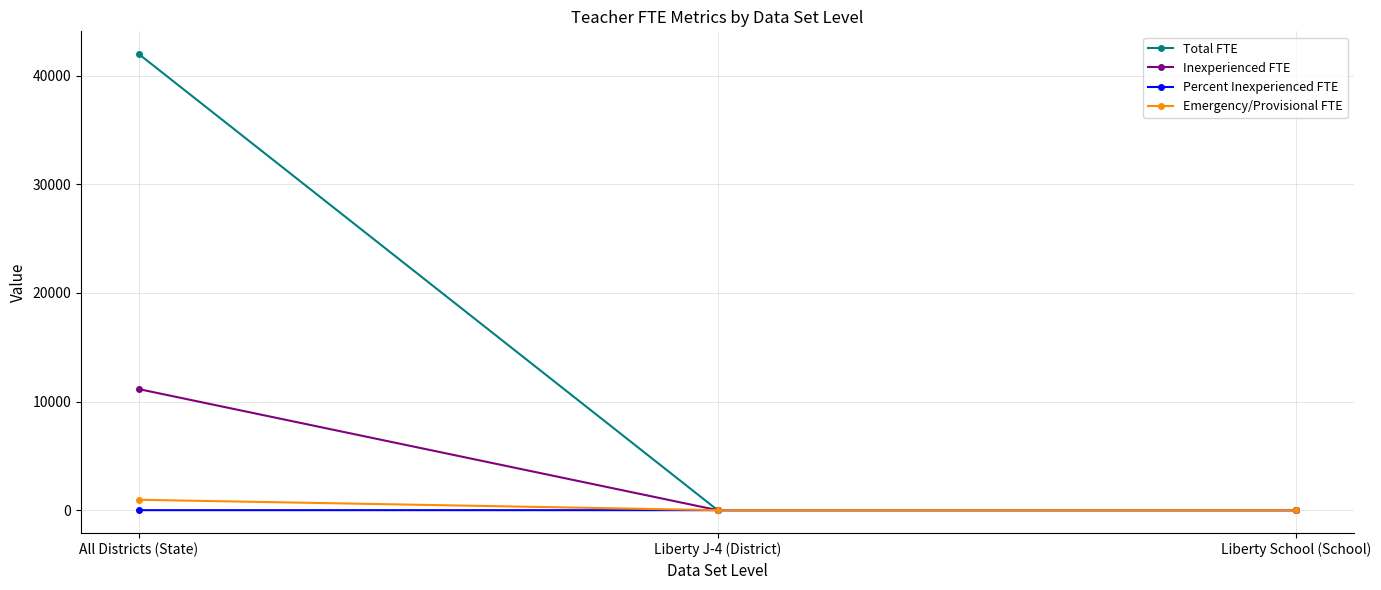

Count the Percent Inexperienced FTE values in the range 0 to 1.

3